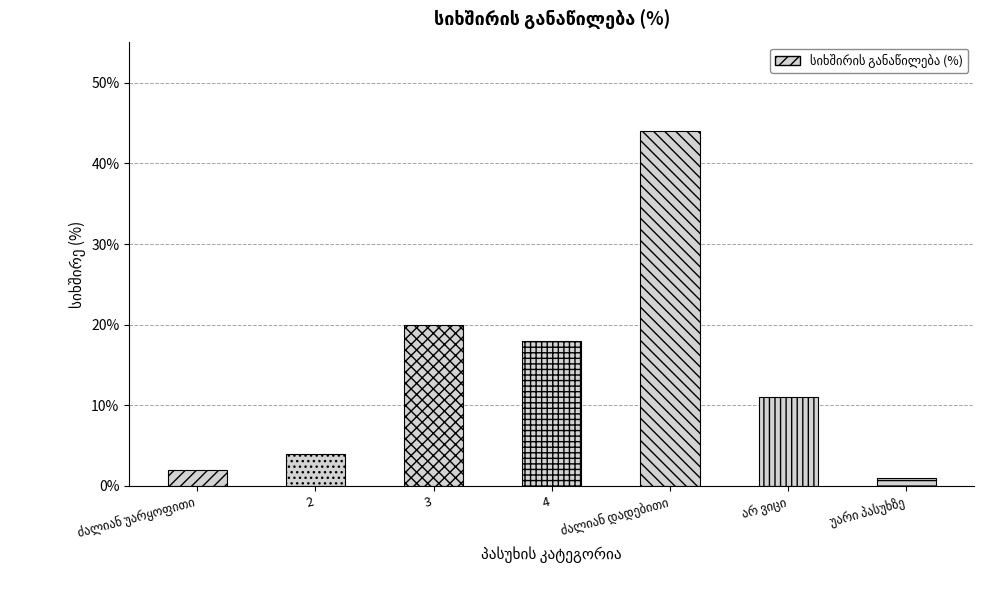

What is the value of the 5th bar from the left?

44